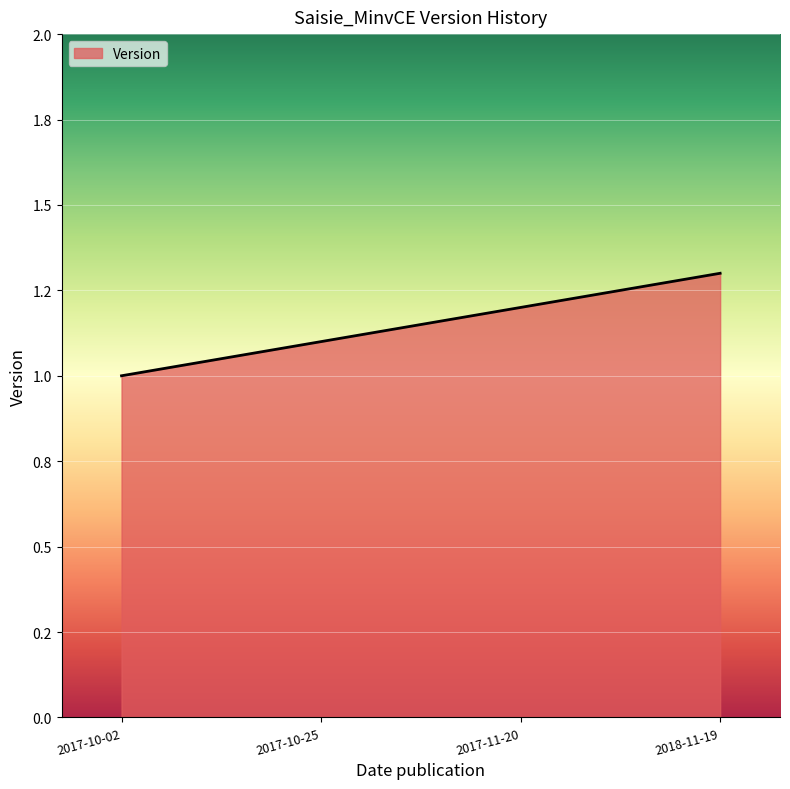

Which category has the highest value across all series?

2018-11-19